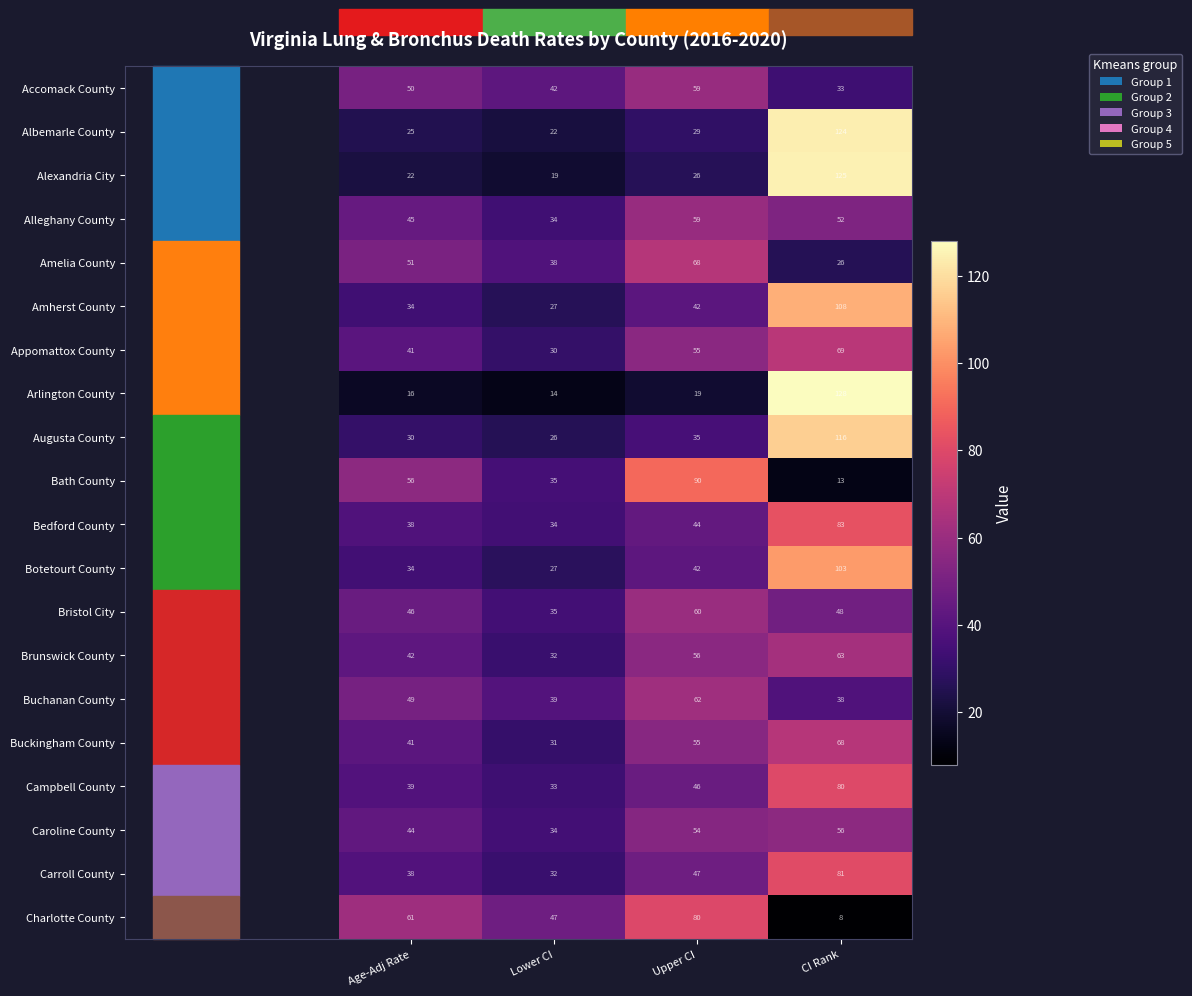

The Alexandria City series shows 42 at Upper CI. True or false?

False